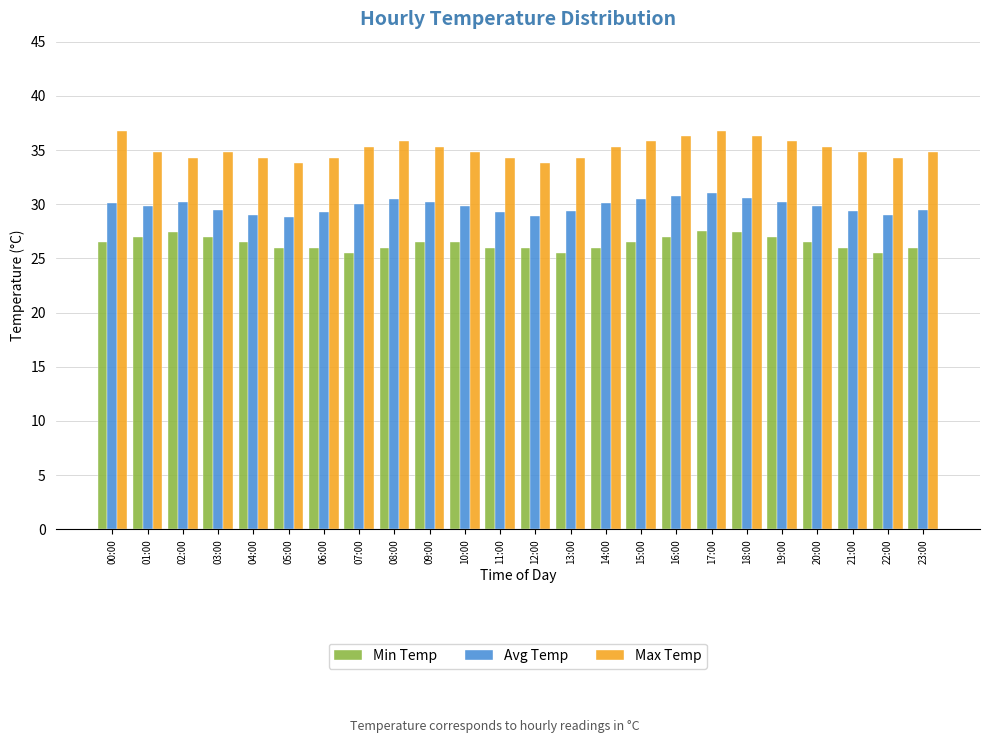

What are all the series names shown in the legend?

Min Temp, Avg Temp, Max Temp